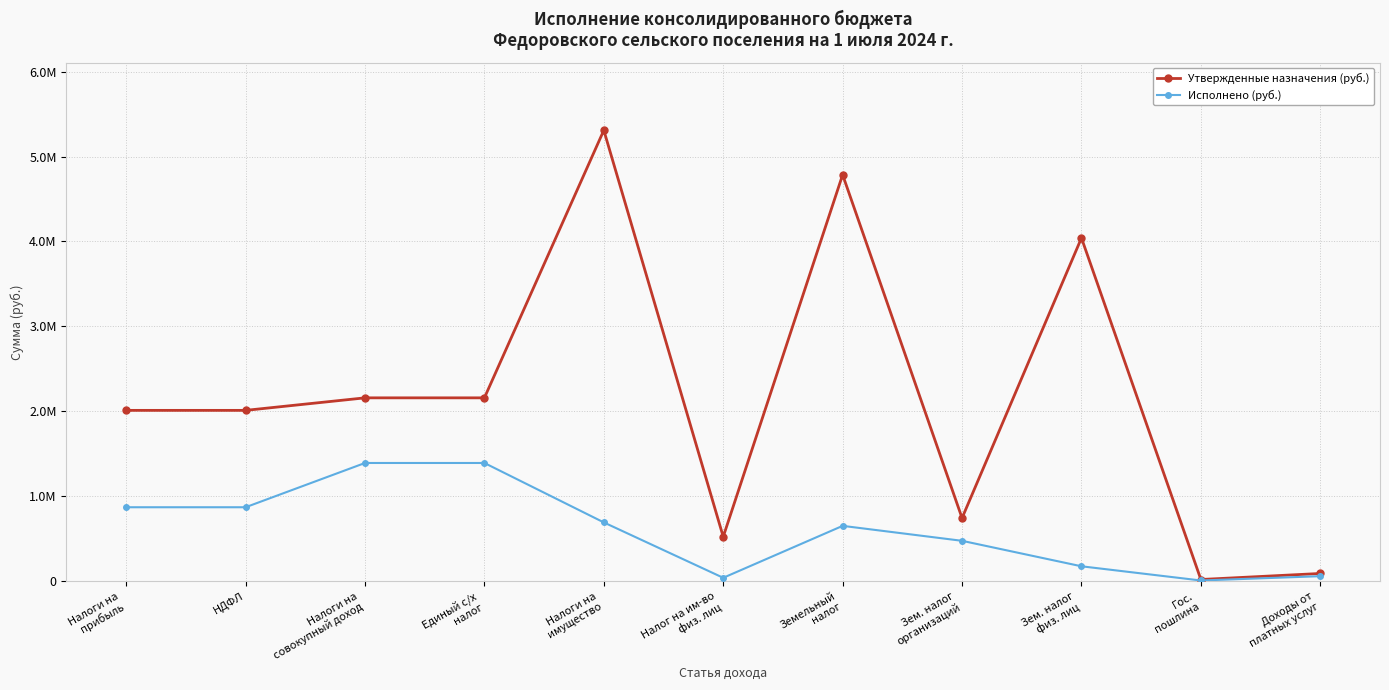

Does the chart have visible grid lines?

Yes